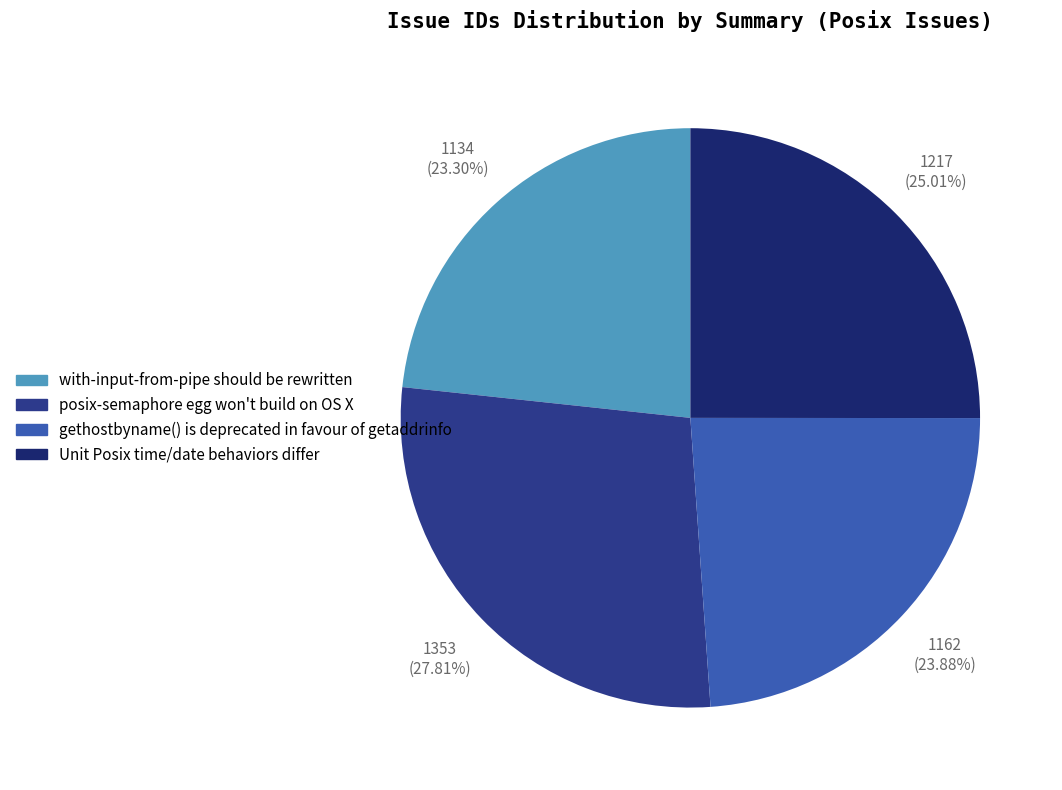

Is there a majority slice in this chart?

No